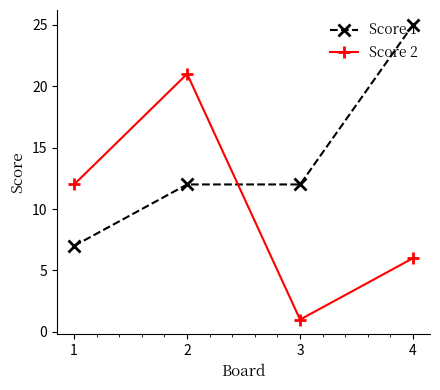

At 2, list the series in order from smallest to largest.

Score 1, Score 2